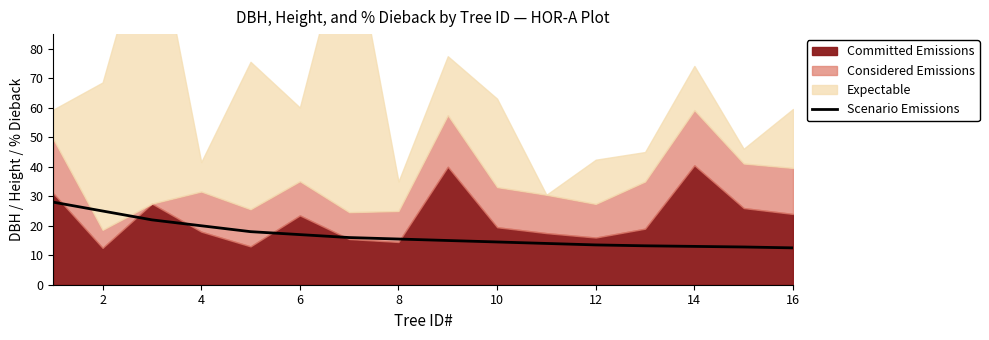

What is the lowest value of the Scenario Emissions series?

12.5